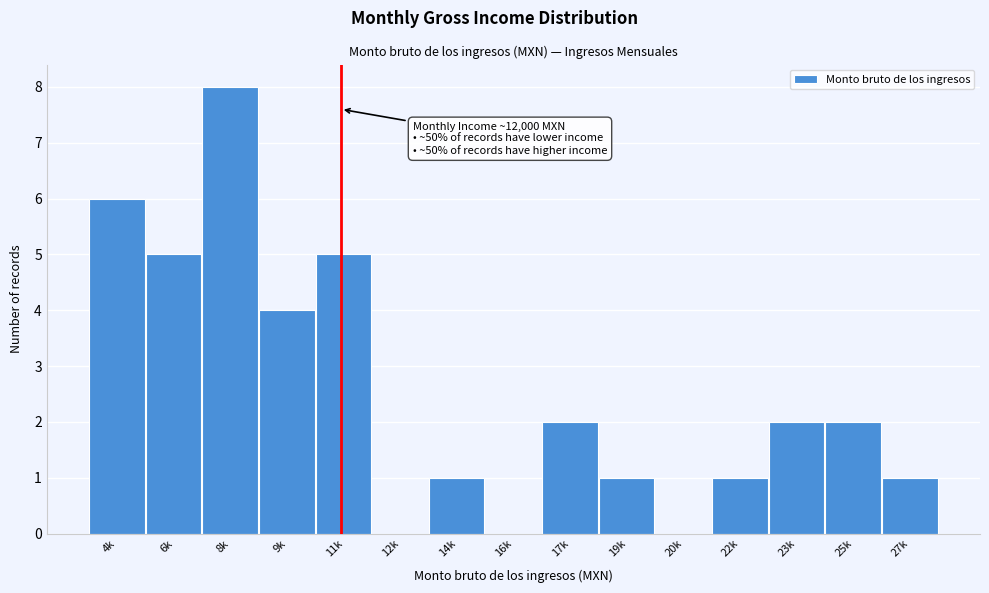

Reading left to right, extract all data points from this chart.

4k=6	6k=5	8k=8	9k=4	11k=5	12k=0	14k=1	16k=0	17k=2	19k=1	20k=0	22k=1	23k=2	25k=2	27k=1